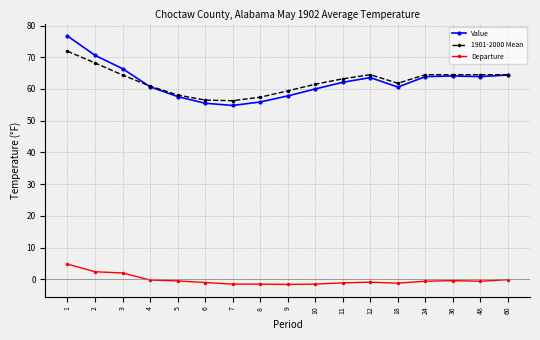

Does the chart have visible grid lines?

Yes